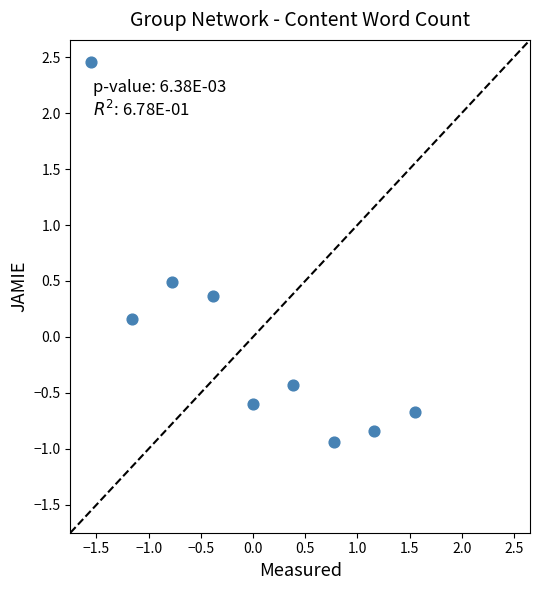

What is the range of Y values (max minus min)?

3.4